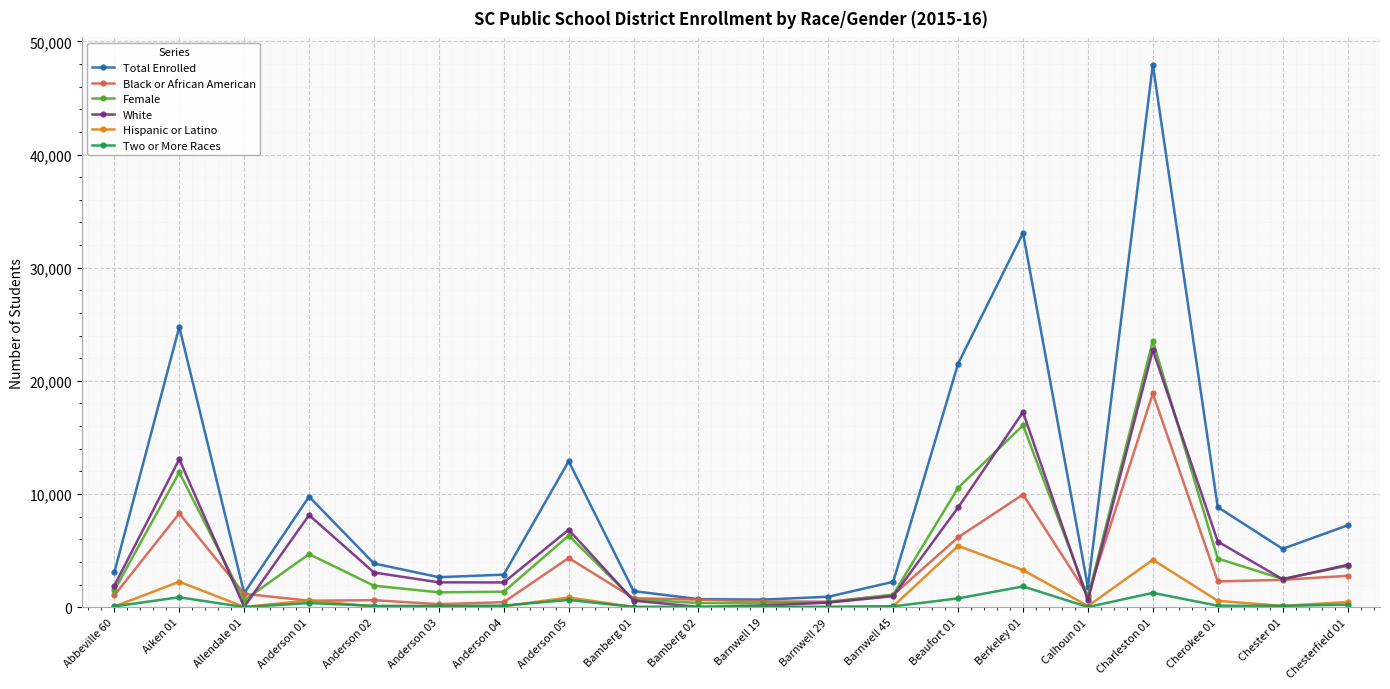

At which category is the sum across all series the highest?

Charleston 01